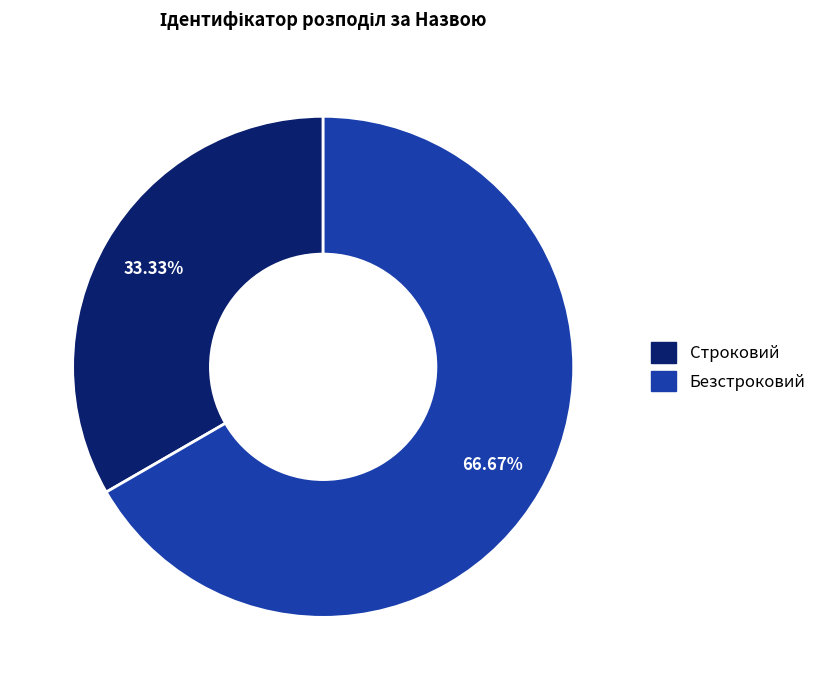

What is the ratio of the value at Безстроковий to the value at Строковий?

2.0